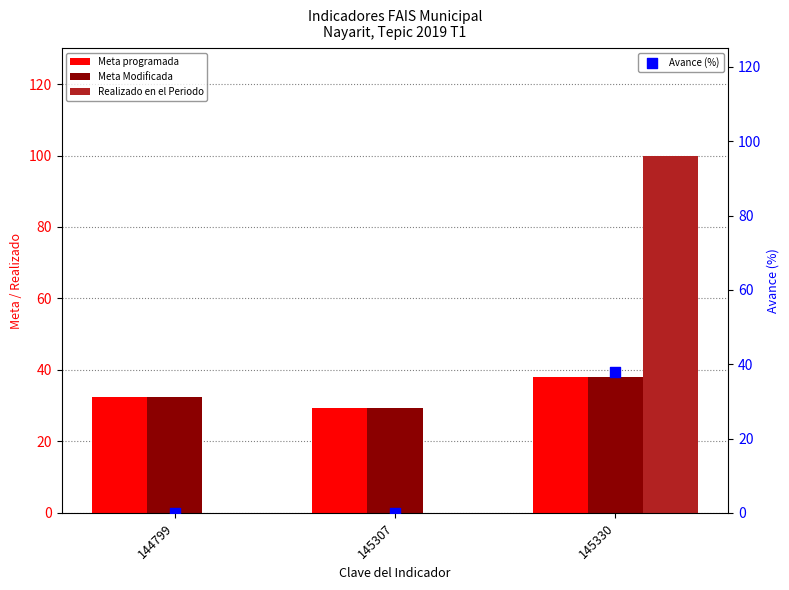

At how many categories does at least one series exceed 93?

1